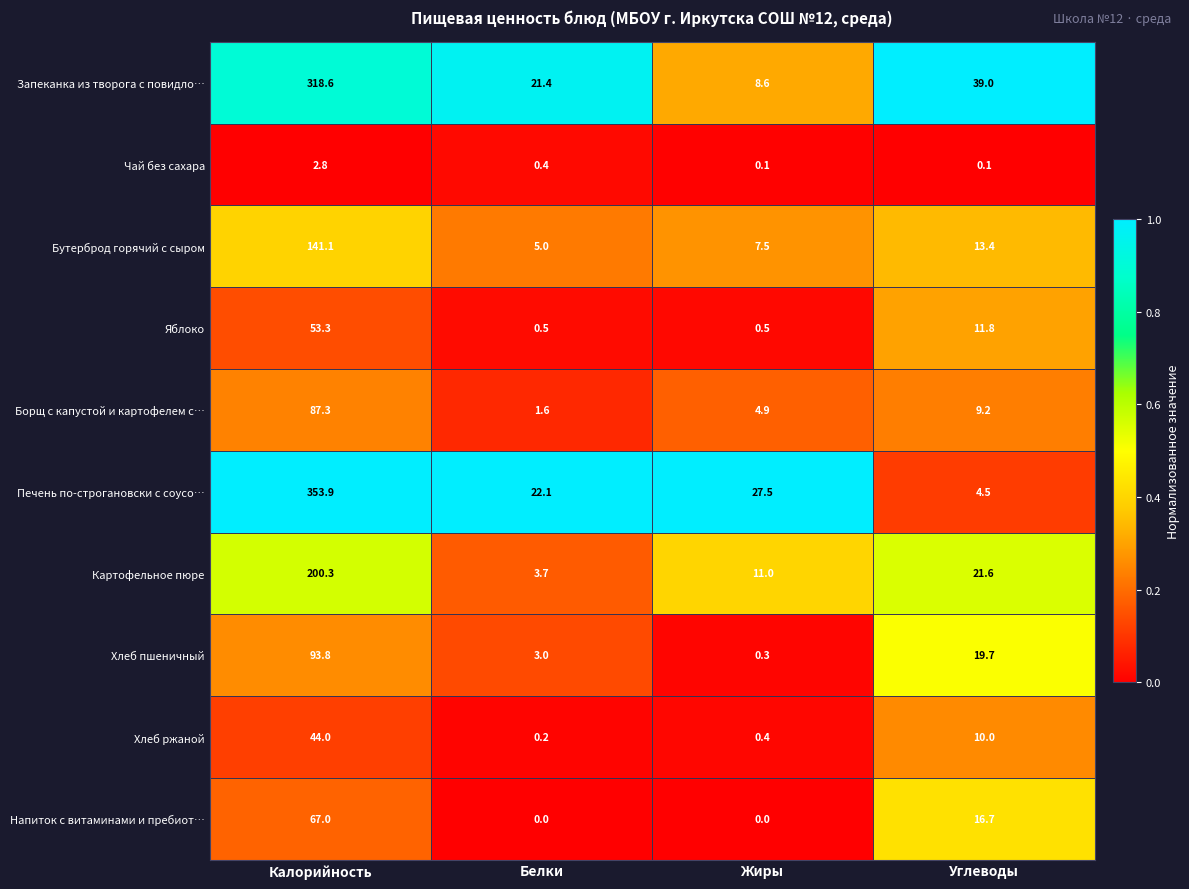

What is the total value across all series at Углеводы?

146.0